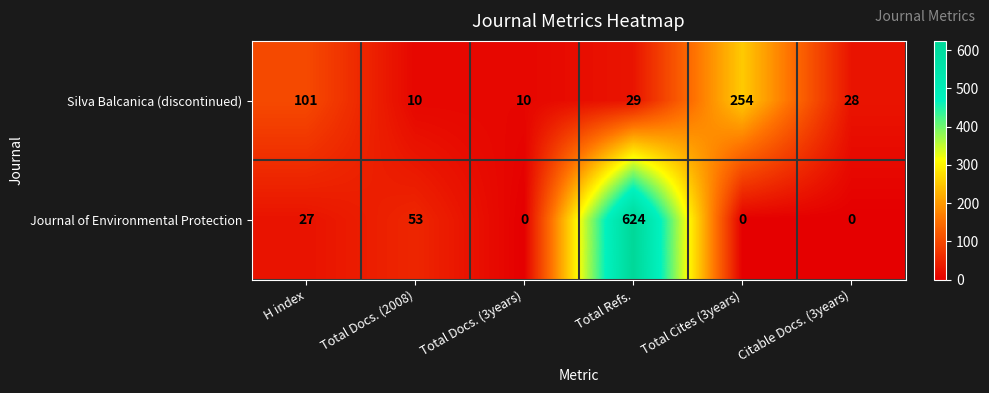

What is the spread (max minus min) of values at H index?

74